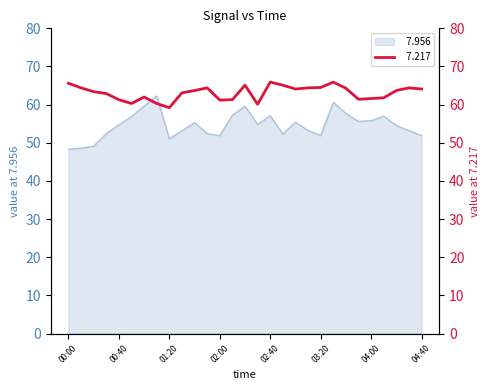

What position from the right is 00:00?

29